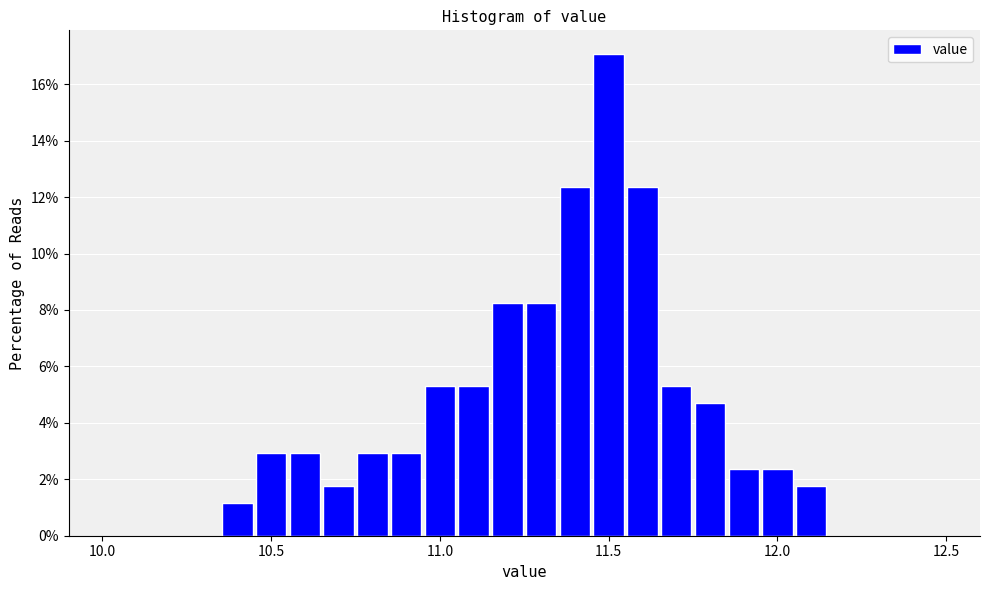

Around what value on the x-axis is the tallest bar? Give the approximate position of its centre, as read against the axis.

11.50